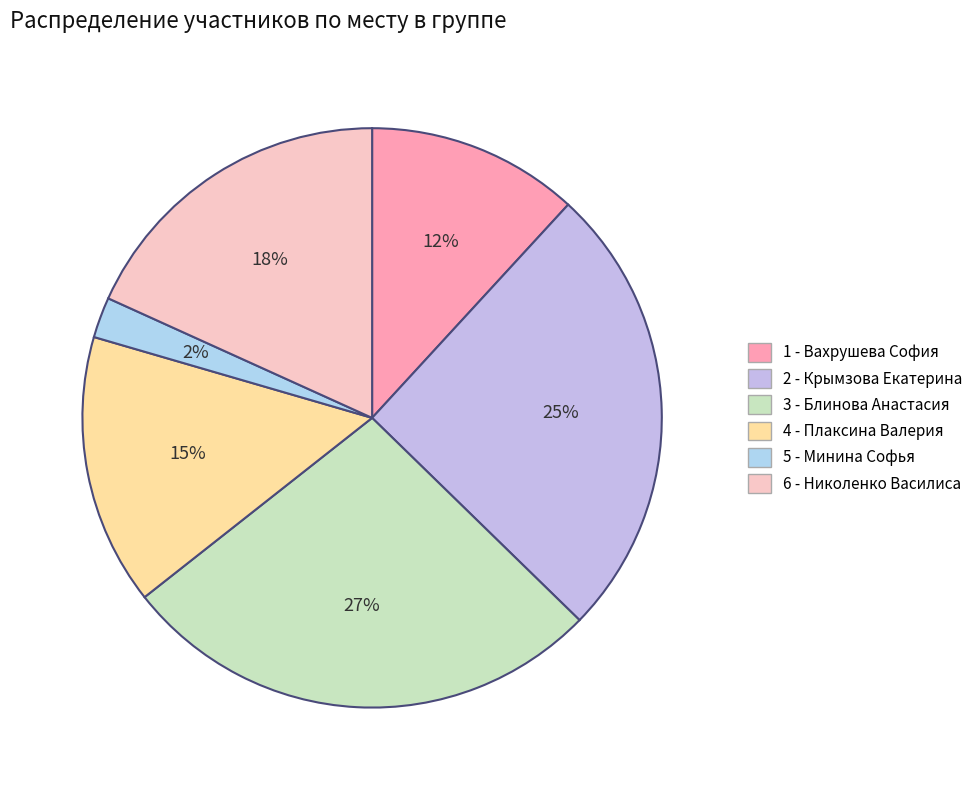

What percentage is the 1 - Вахрушева София slice, to the nearest percent?

12%